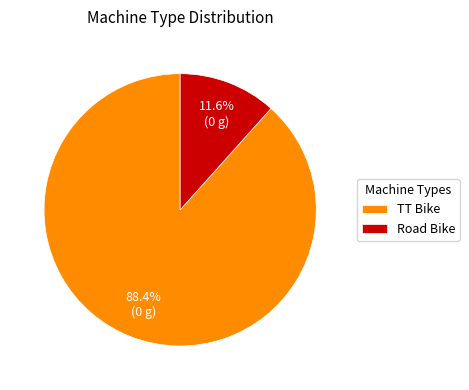

What percentage is the Road Bike slice, to the nearest percent?

12%